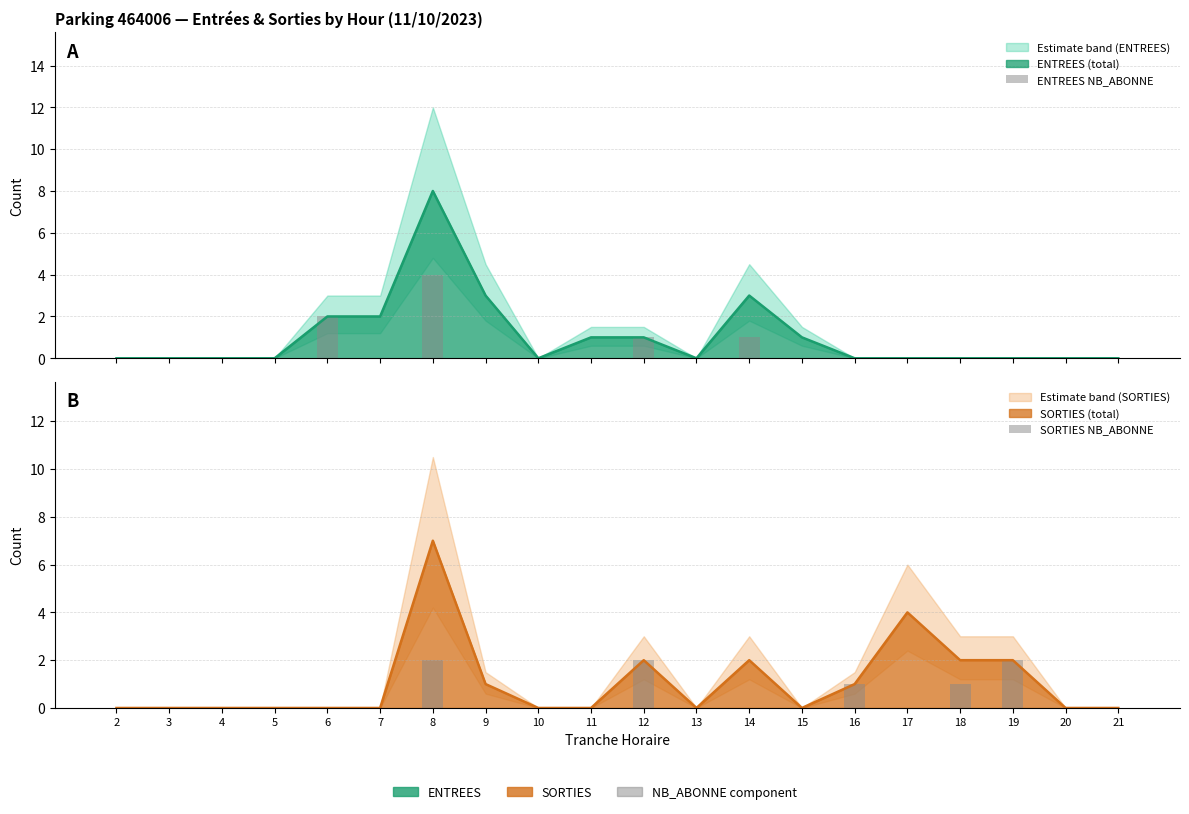

How many data points does each series have?

20